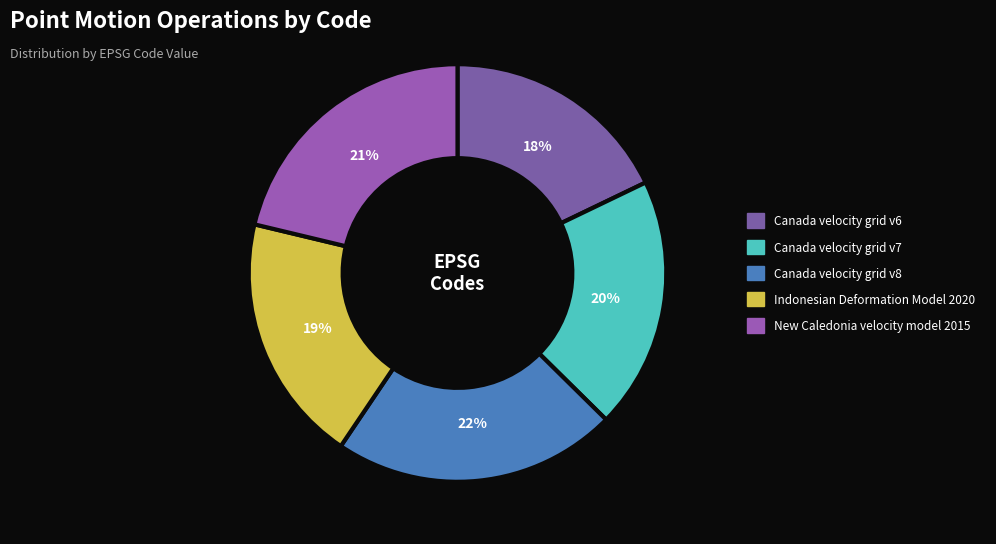

What is the smallest slice in the pie chart?

Canada velocity grid v6